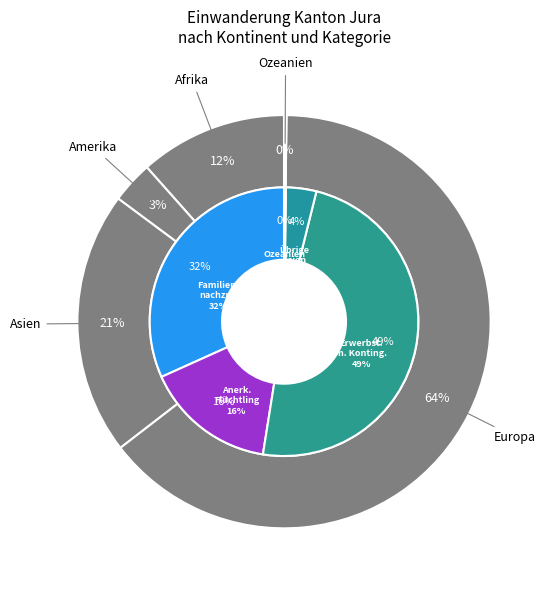

Which category has the smallest portion of the pie?

Ozeanien